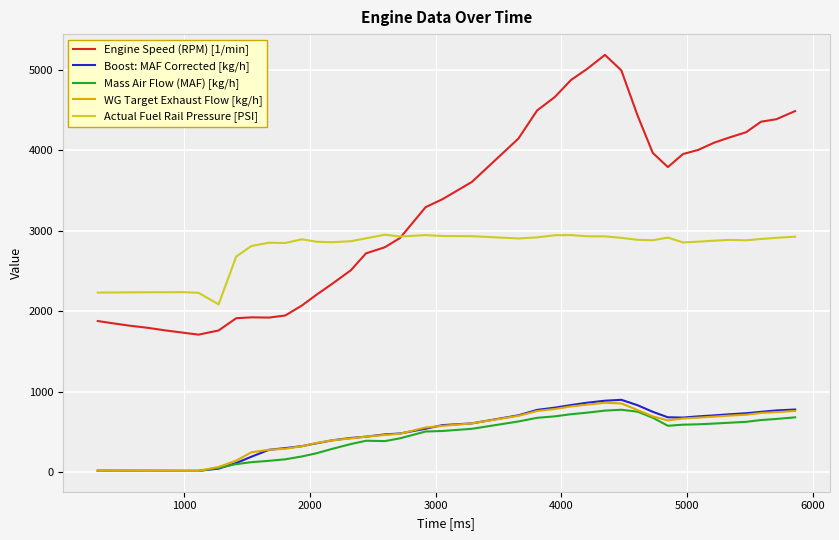

What is the lowest value of the Engine Speed (RPM) [1/min] series?

1710.0